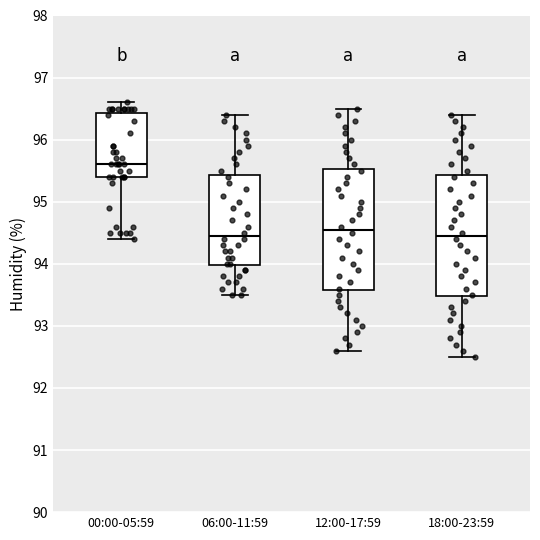

Reading left to right, read every box against the y-axis: the position of its median line, the range the box covers, and the ends of its whiskers. The values are not printed on the chart, so give them approximately, as read against the axis.

00:00-05:59: median 95.6, box 95.4 to 96.4, whiskers 94.4 to 96.6
06:00-11:59: median 94.5, box 94.0 to 95.4, whiskers 93.5 to 96.4
12:00-17:59: median 94.6, box 93.6 to 95.5, whiskers 92.6 to 96.5
18:00-23:59: median 94.5, box 93.5 to 95.4, whiskers 92.5 to 96.4